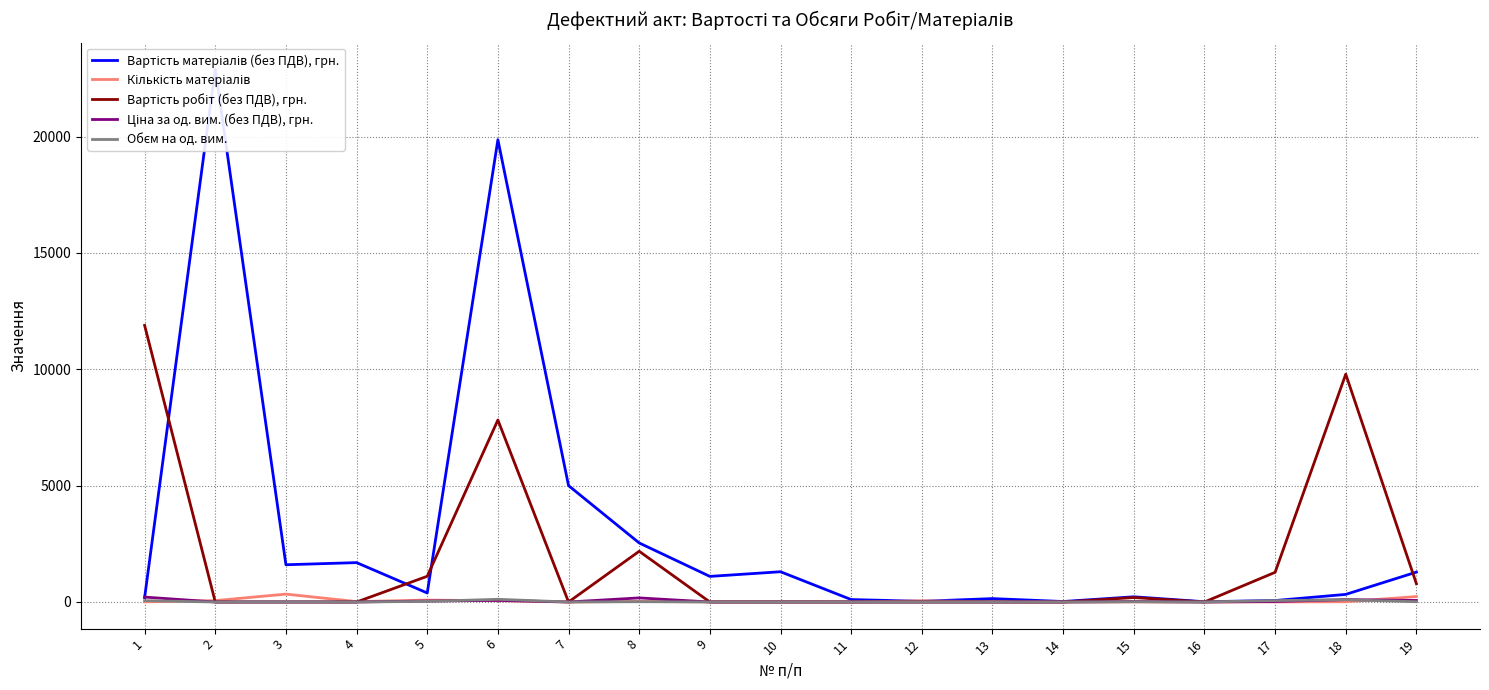

What is the value of the Ціна за од. вим. (без ПДВ), грн. point at the 15th from the left?

18.7